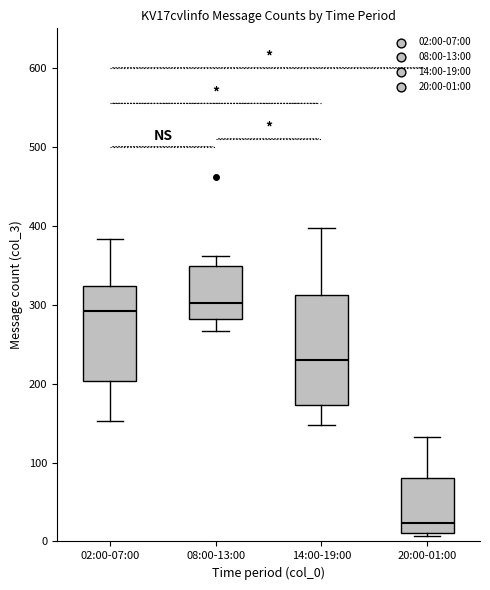

Comparing the boxes themselves (not the whiskers), which one is the tallest?

14:00-19:00